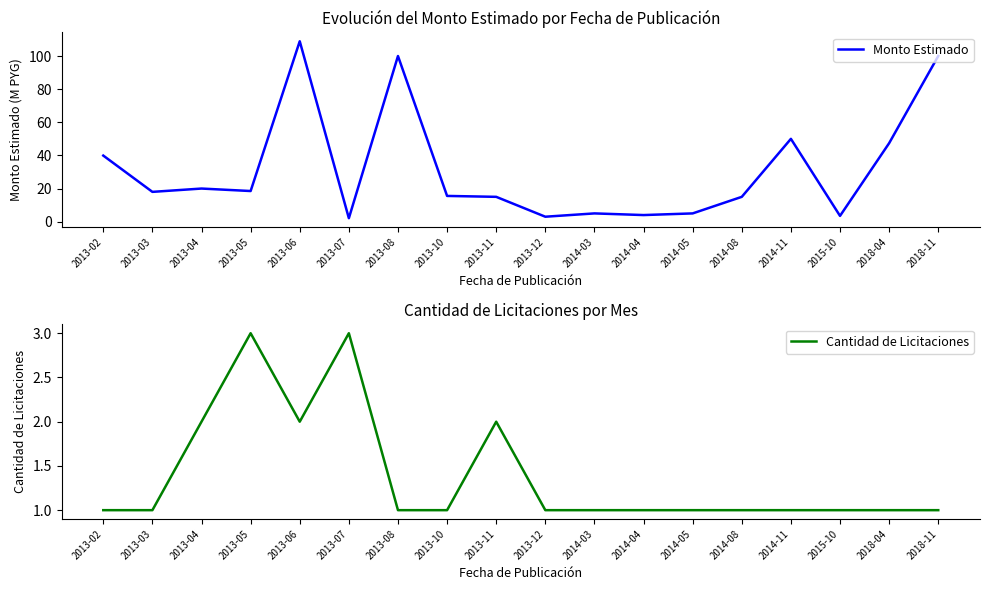

Which has a higher value, 2013-08 or 2015-10?

2013-08